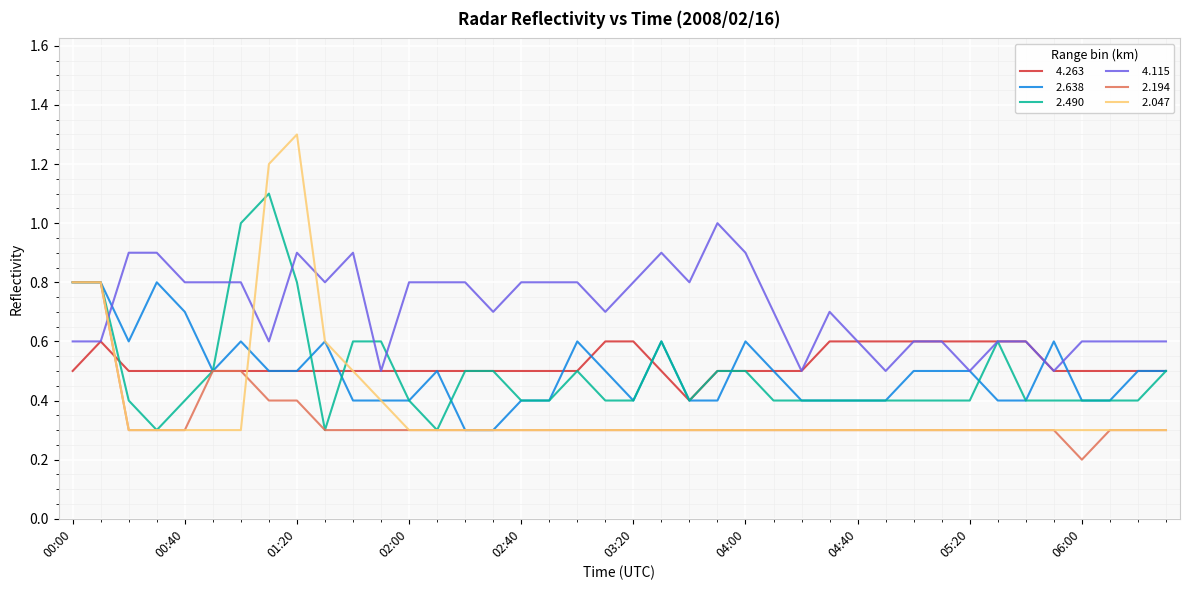

What is the maximum value shown in the chart?

1.3